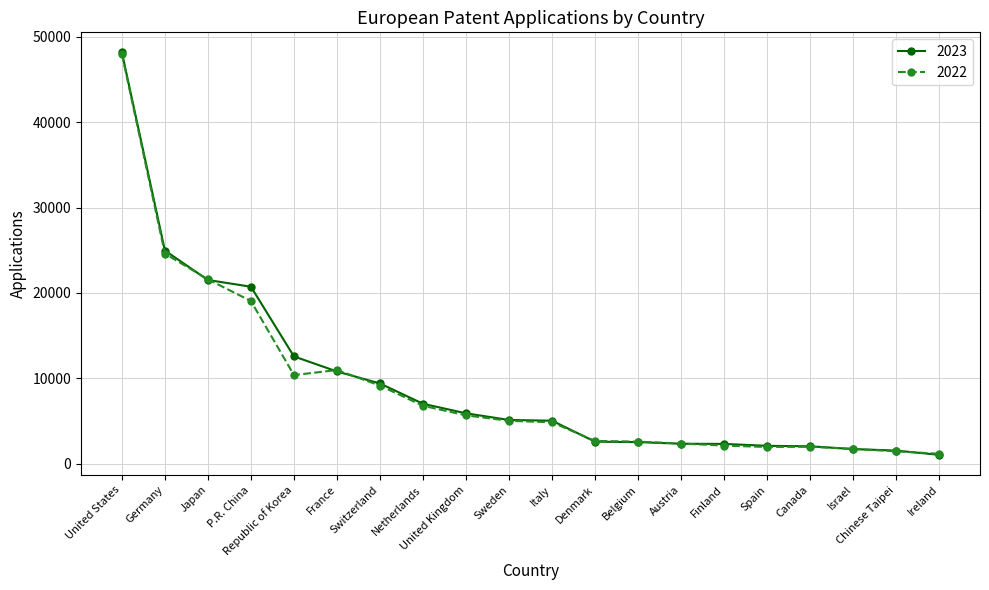

Read the 2023 value at France, to the nearest 100.

10800